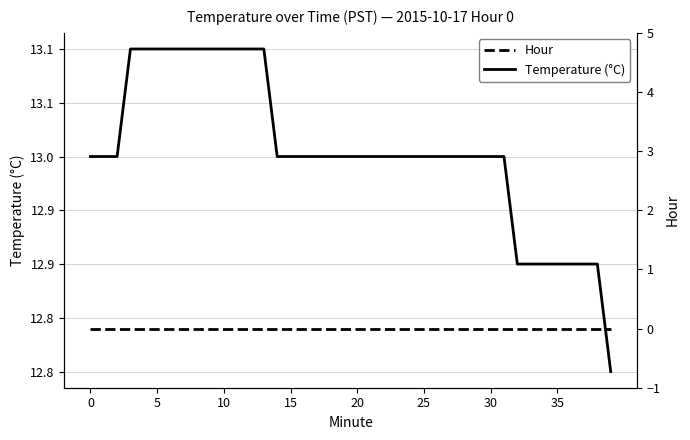

Between 25 and 12, which series saw the biggest shift?

Temperature (°C)